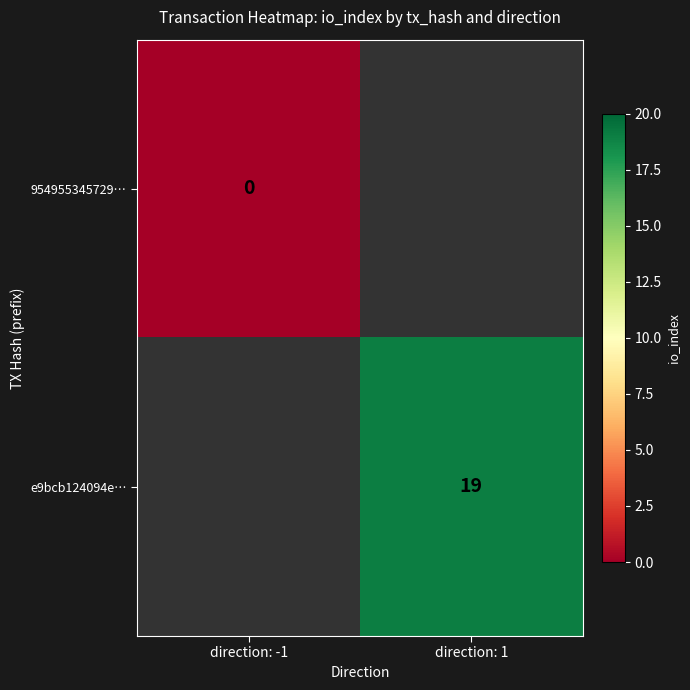

Is it true that e9bcb124094e… equals 19 at direction: 1?

True